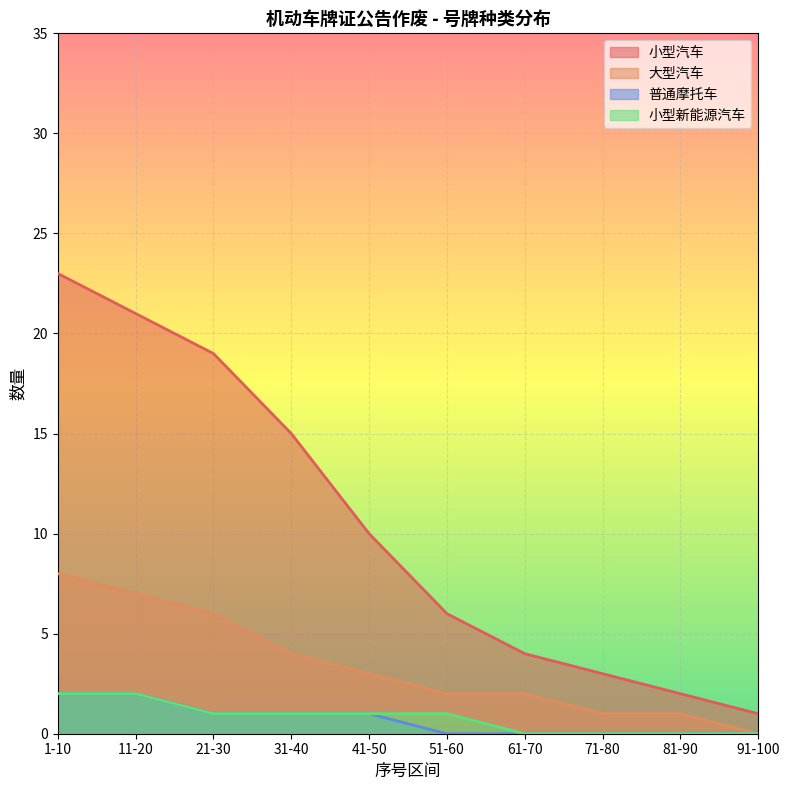

The 小型汽车 series shows 0 at 91-100. True or false?

False